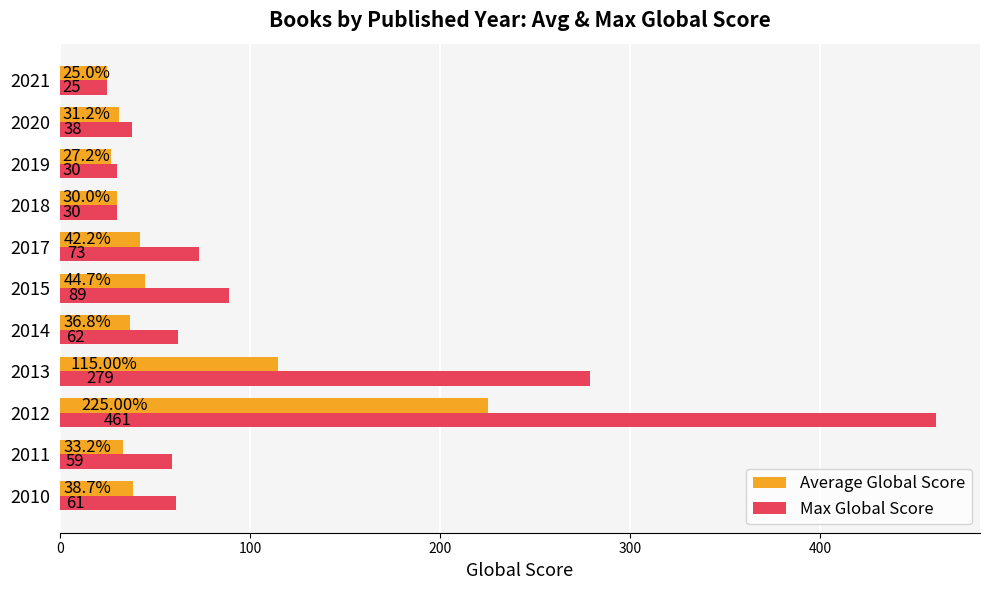

What is the difference between the maximum and second lowest values in the Average Global Score series?

197.8